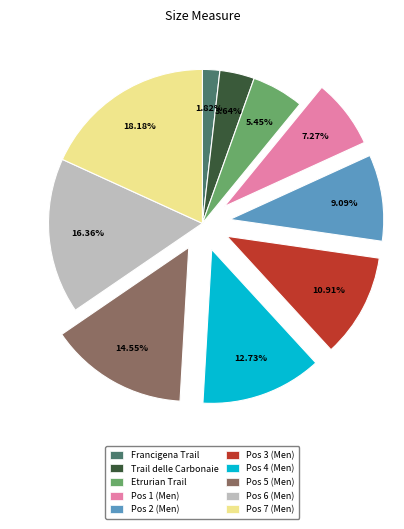

Between Pos 5 and Pos 2, which is larger?

Pos 5